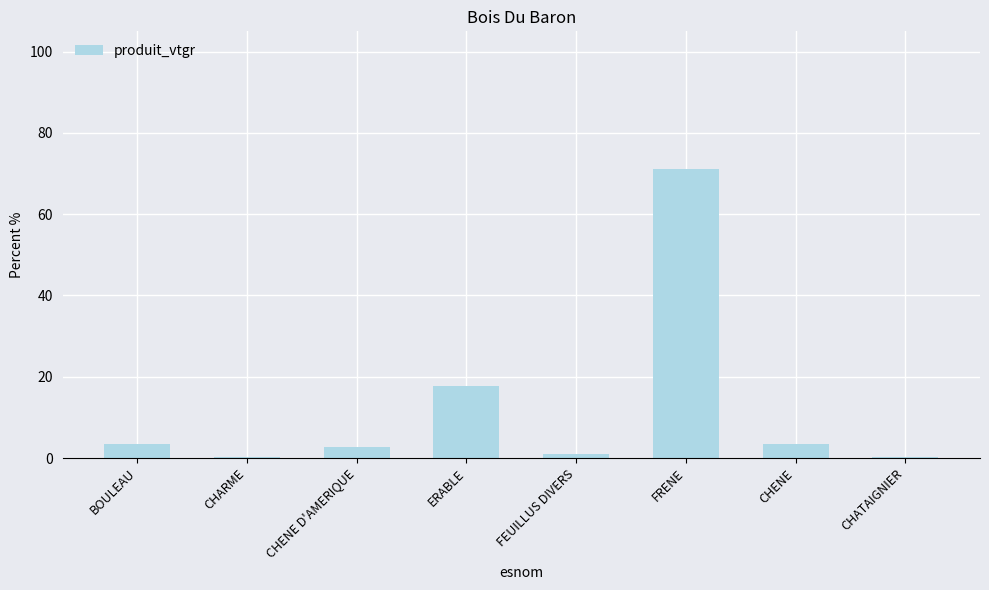

How many categories are shown in the chart?

8